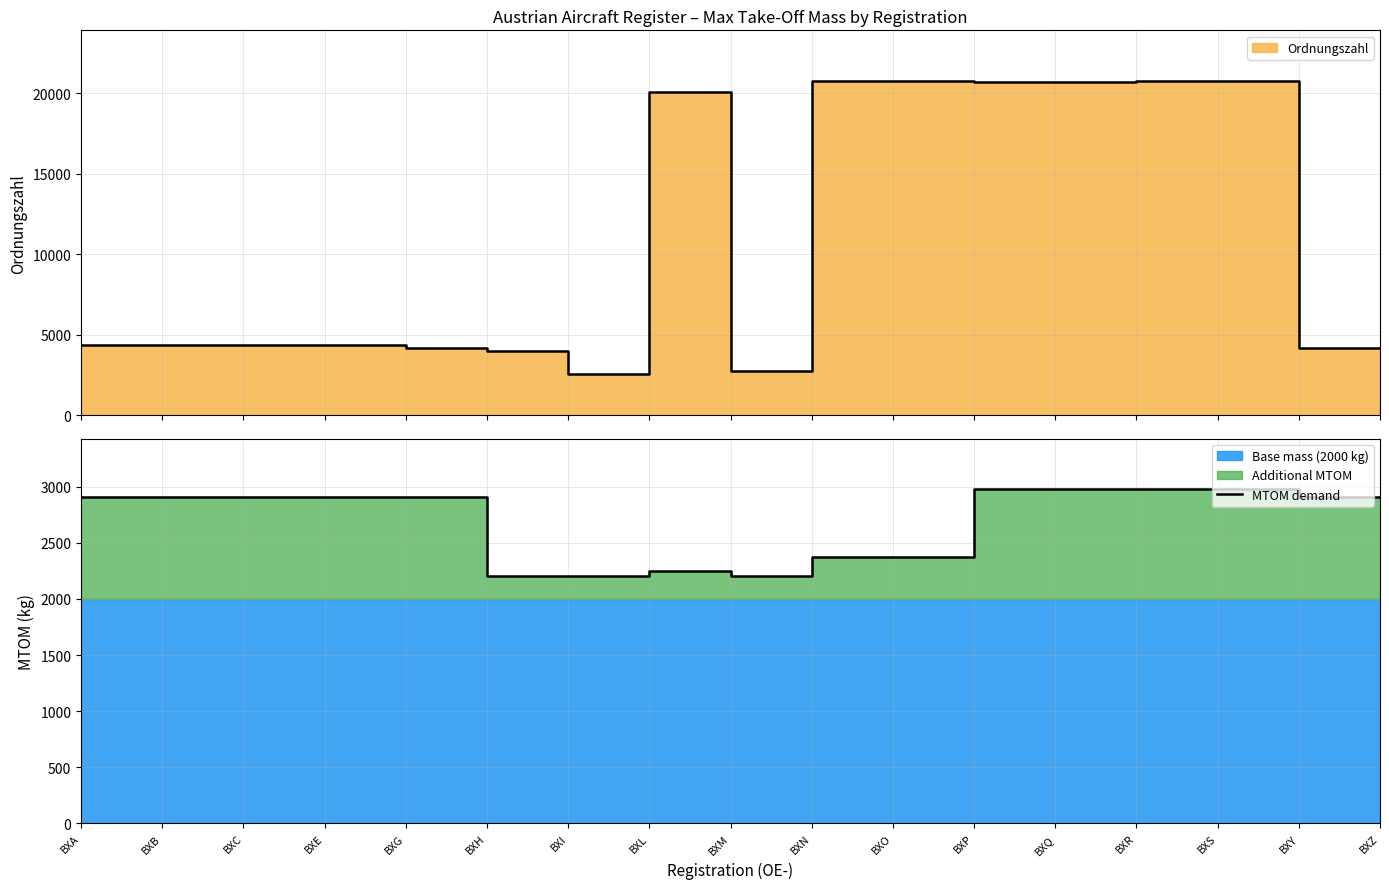

The chart shows a value of 1591 at BXO. True or false?

False